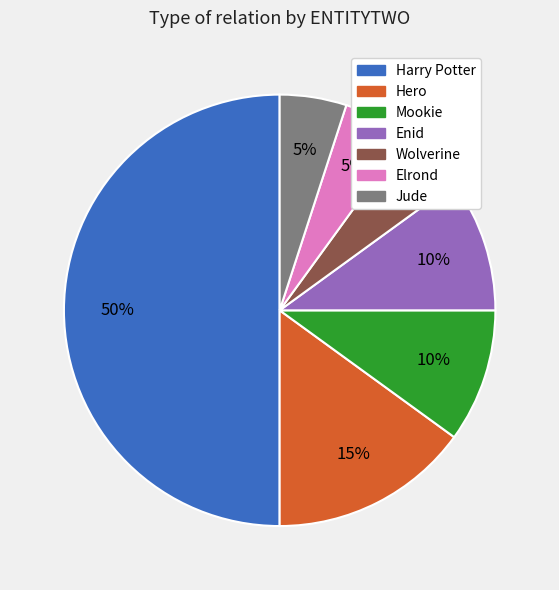

What percentage is the Wolverine slice, to the nearest percent?

5%